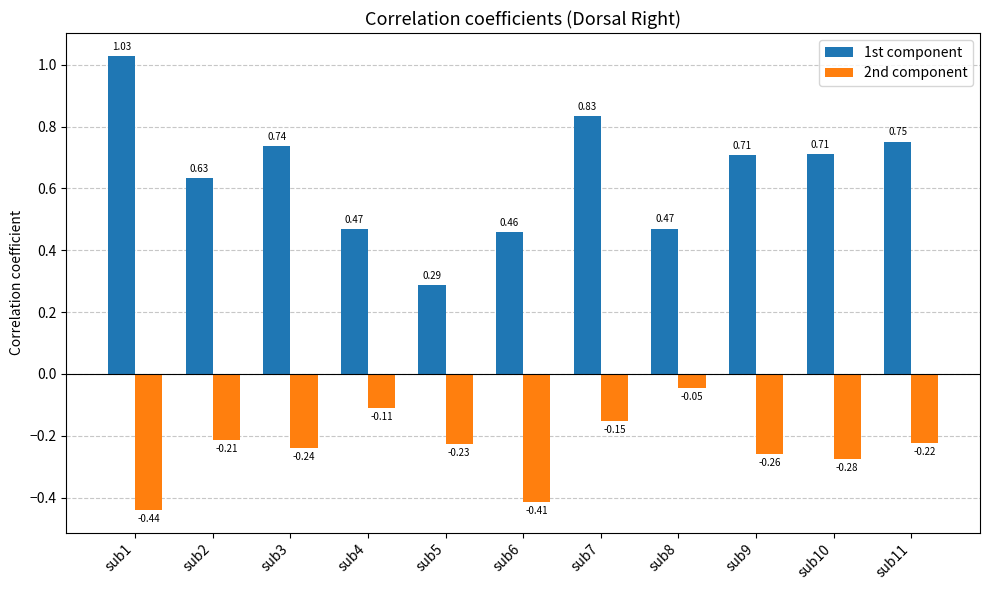

Is the value of 1st component at sub4 greater than the value of 2nd component at sub4?

Yes